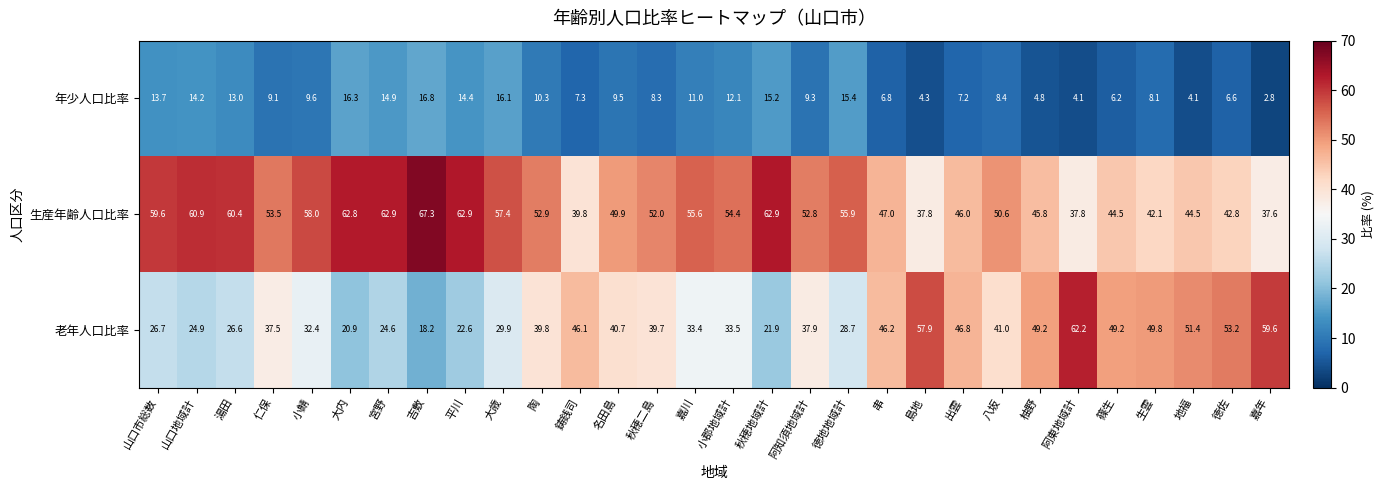

What is the difference between the highest and lowest values at 大歳?

41.3